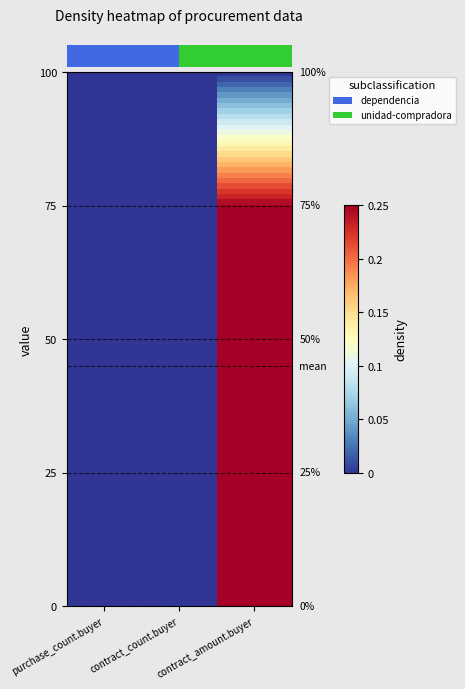

True or false: the data shows 0.6 at dependencia.

False